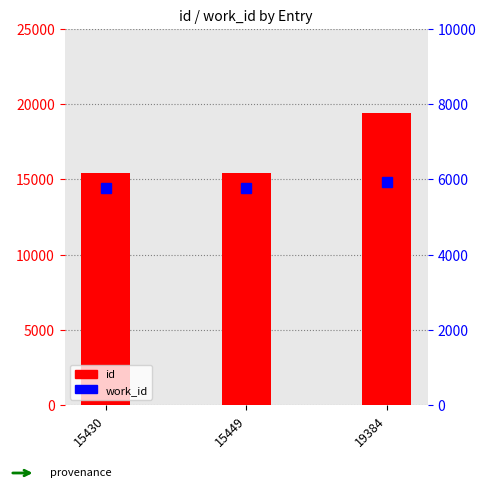

Reading left to right, transcribe all the data shown in this chart.

id: 15430	15449	19384
work_id: 5783	5783	5940